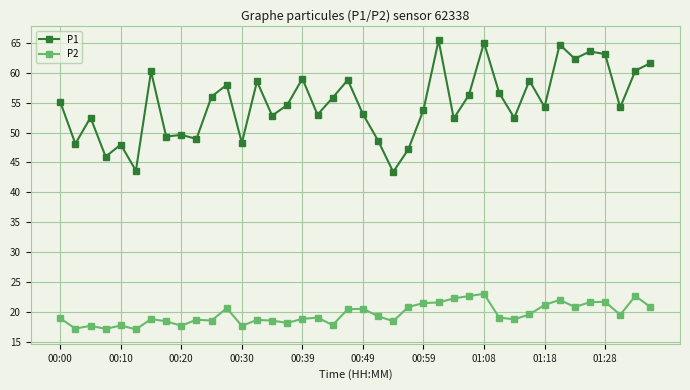

List the series in order of their peak value, lowest first.

P2, P1